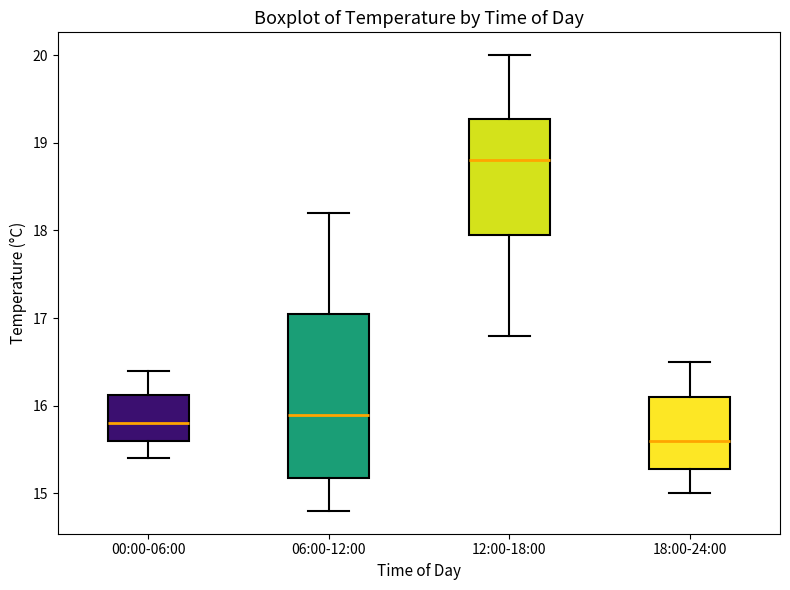

Which box's median line is the highest?

12:00-18:00